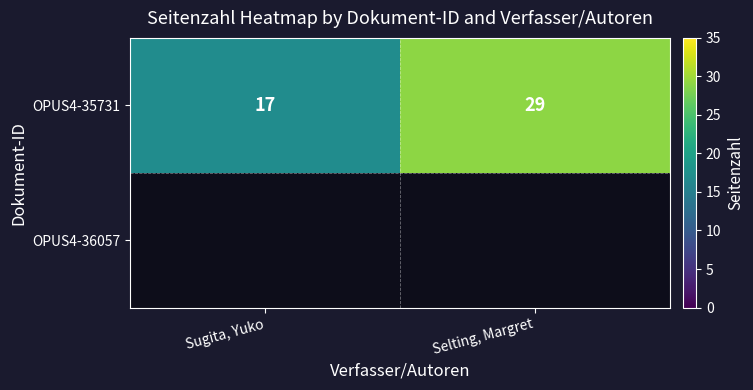

Rank the categories by OPUS4-35731 value from highest to lowest.

Selting, Margret, Sugita, Yuko